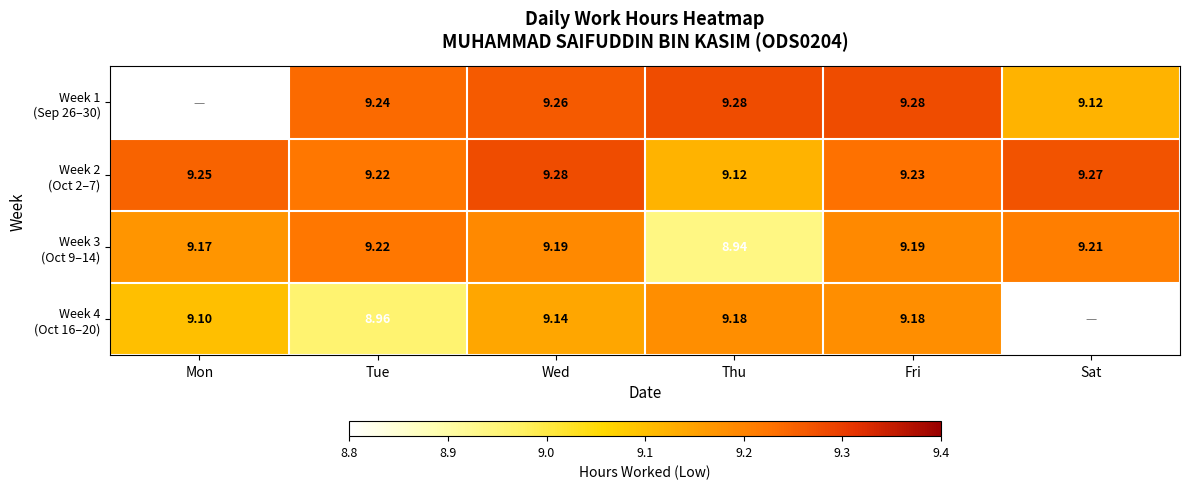

How many values in the Week 3 (Oct 9–14) series exceed 9?

5